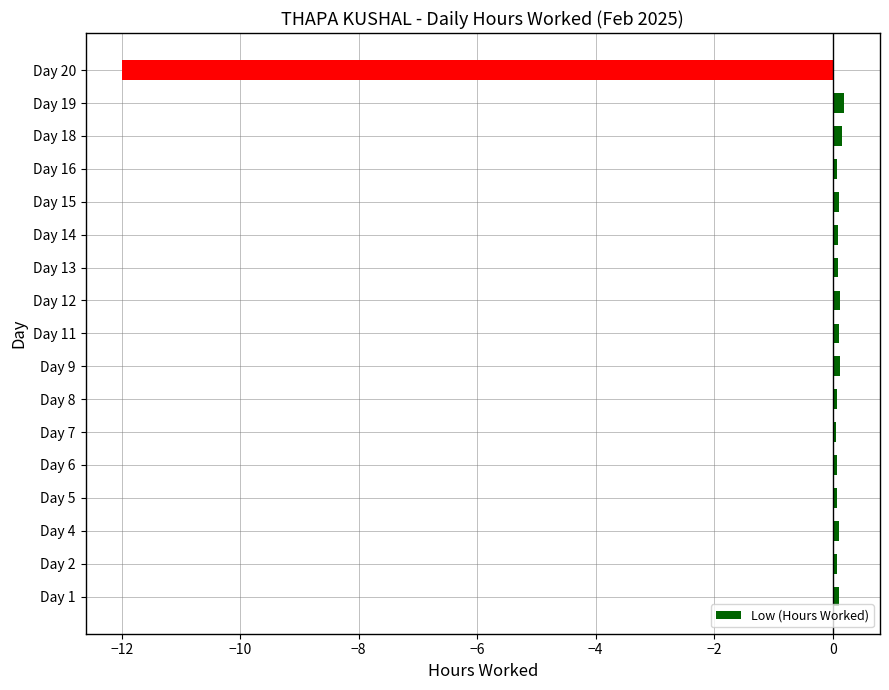

The value at Day 20 is -17.9. True or false?

False